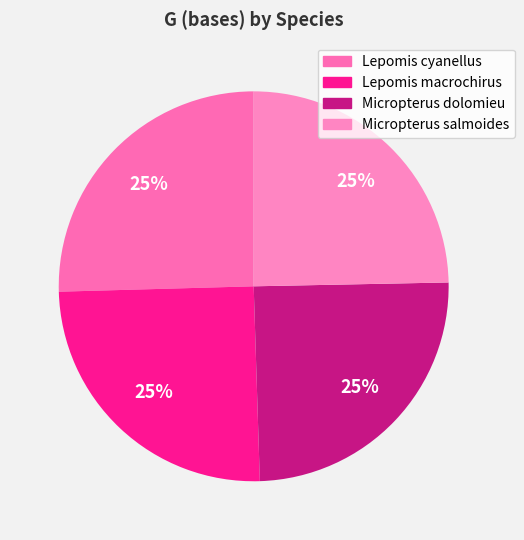

Is it true that Micropterus salmoides is 30% of the pie?

False